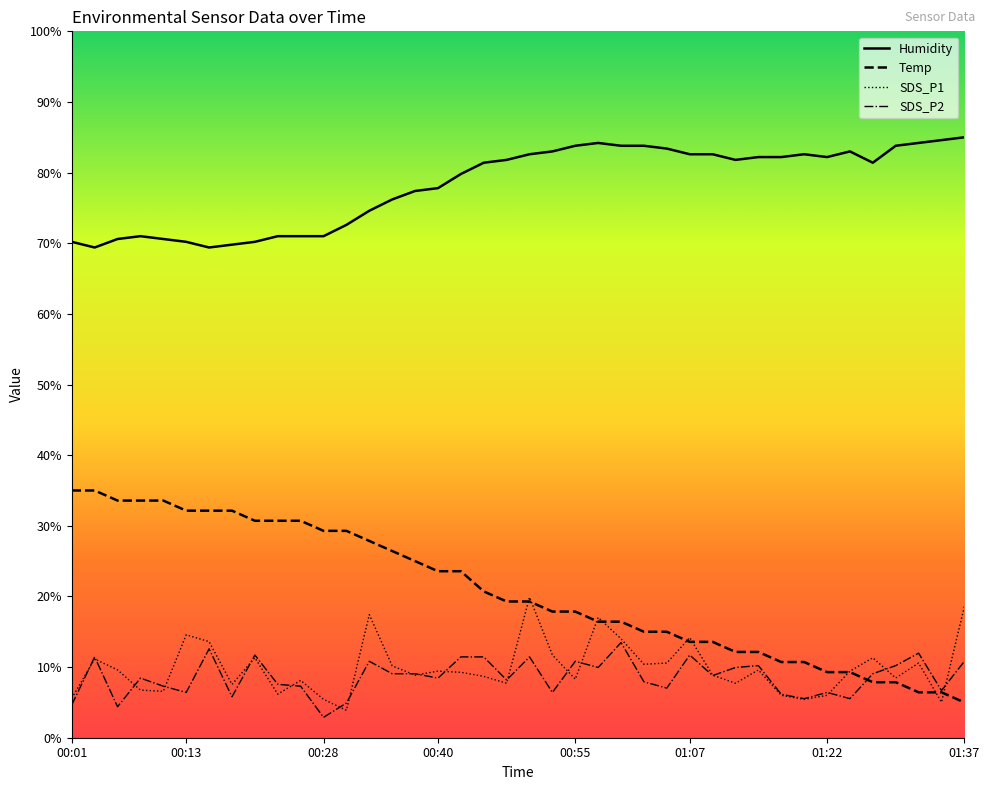

What position from the left is 01:10?

29